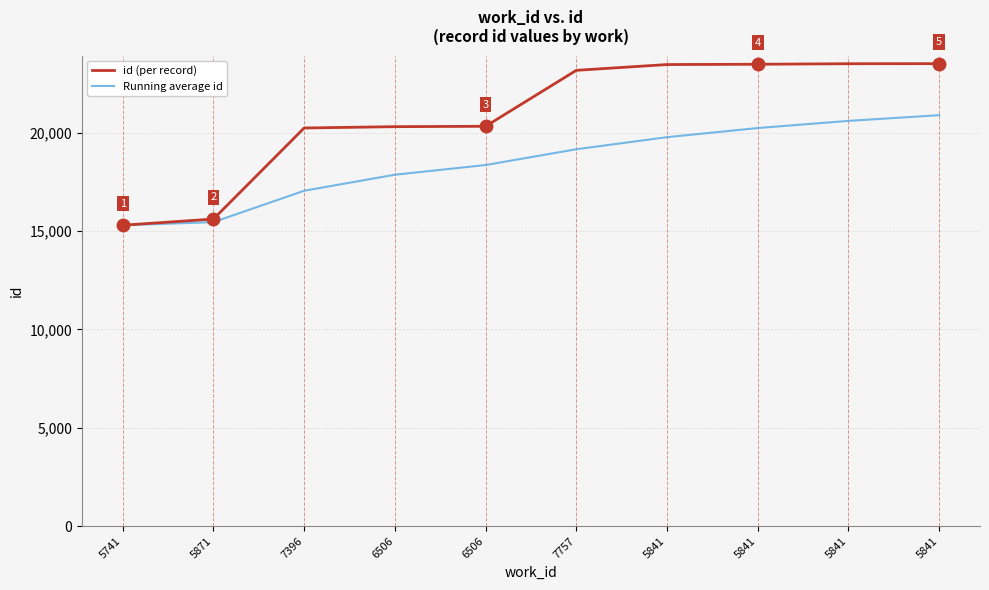

Which series changed the most between 7757 and 5841?

Running average id